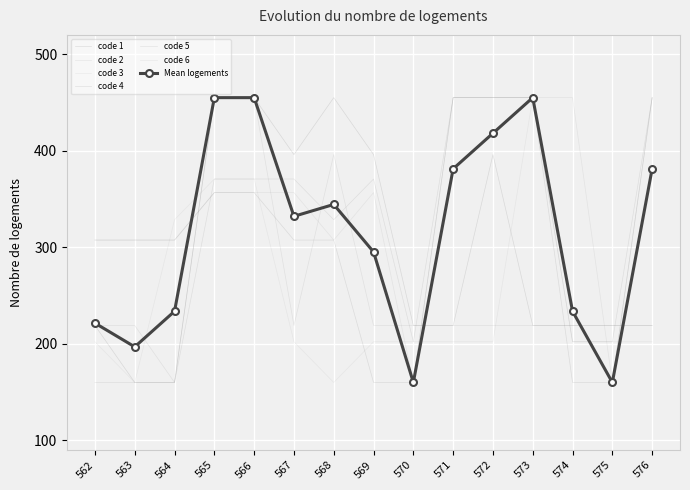

What are all the series names shown in the legend?

code 1, code 2, code 3, code 4, code 5, code 6, Mean logements